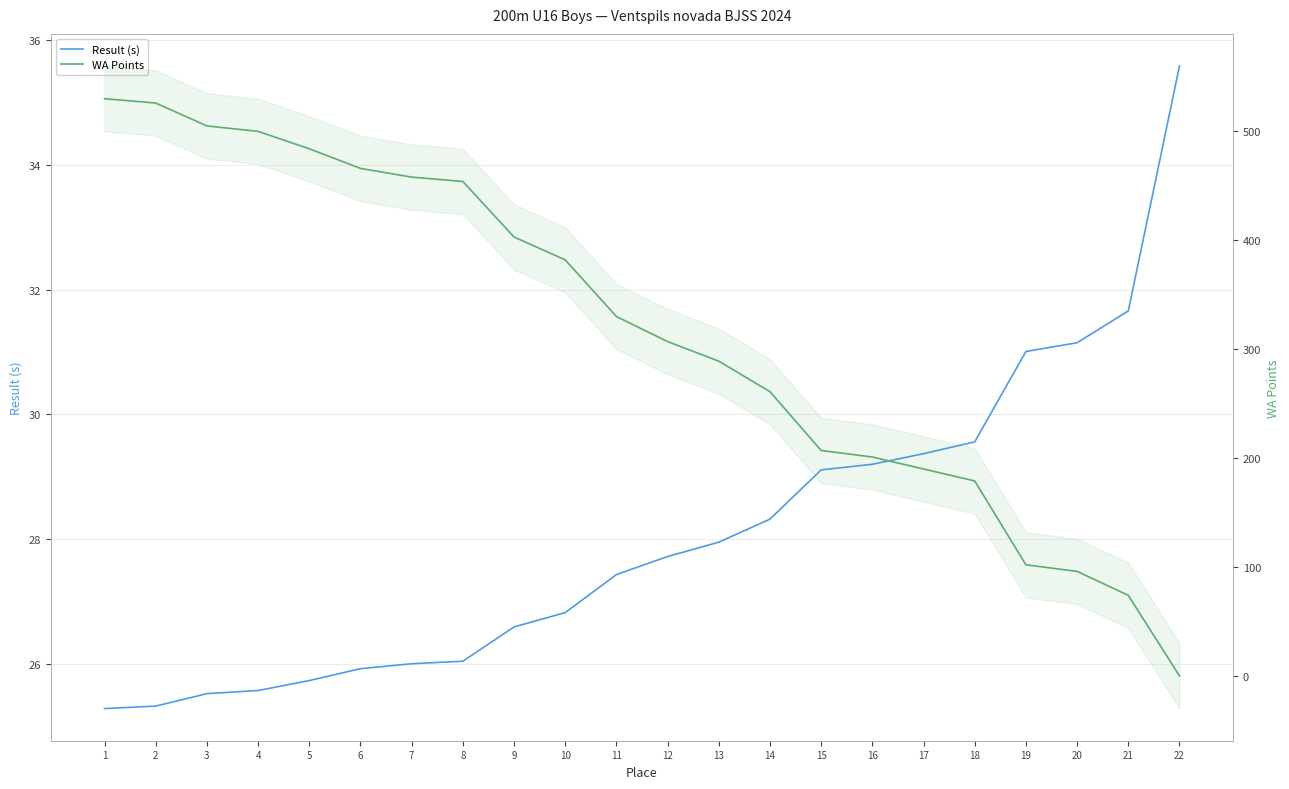

Reading right to left, list all the values displayed in this chart.

Result (s): 35.6	31.7	31.1	31.0	29.6	29.4	29.2	29.1	28.3	27.9	27.7	27.4	26.8	26.6	26.0	26.0	25.9	25.7	25.6	25.5	25.3	25.3
WA Points: 0.0	74.0	96.0	102.0	179.0	190.0	201.0	207.0	261.0	289.0	307.0	330.0	382.0	403.0	454.0	458.0	466.0	484.0	500.0	505.0	526.0	530.0